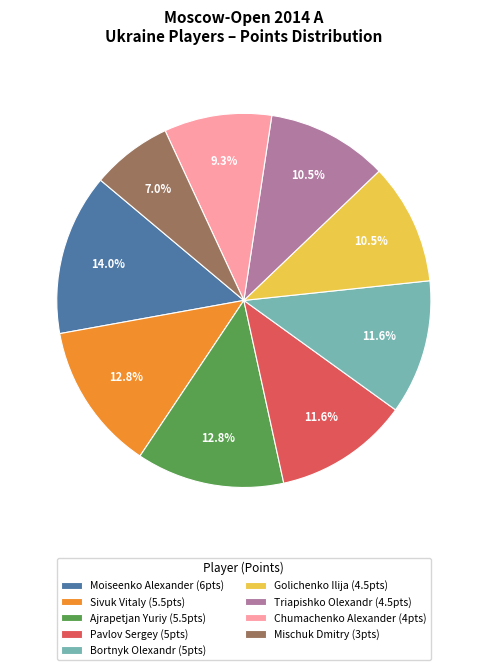

To the nearest percent, what is the difference between the largest and smallest slice percentages?

7%